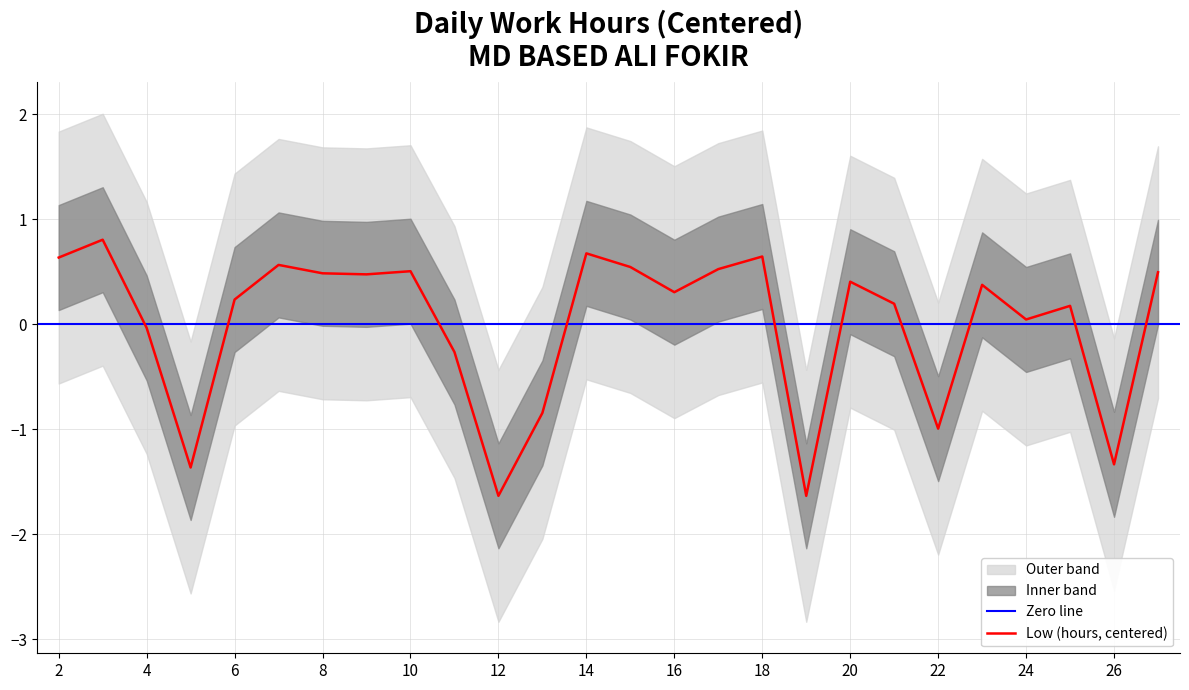

List the labels in order of value, smallest first.

12, 19, 5, 26, 22, 13, 11, 4, 24, 25, 21, 6, 16, 23, 20, 9, 8, 27, 10, 17, 15, 7, 2, 18, 14, 3